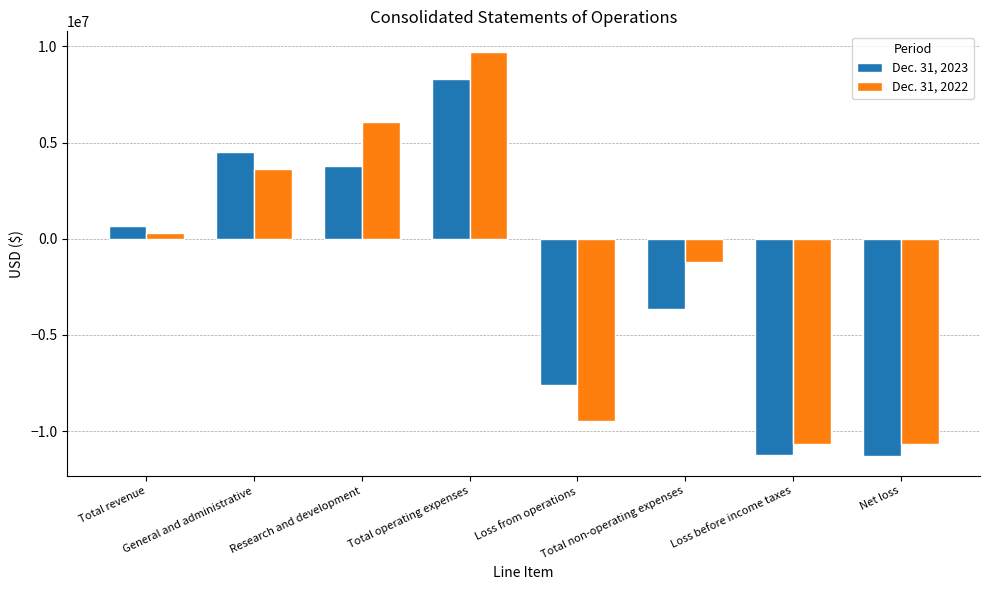

What is the greatest value displayed?

9737604